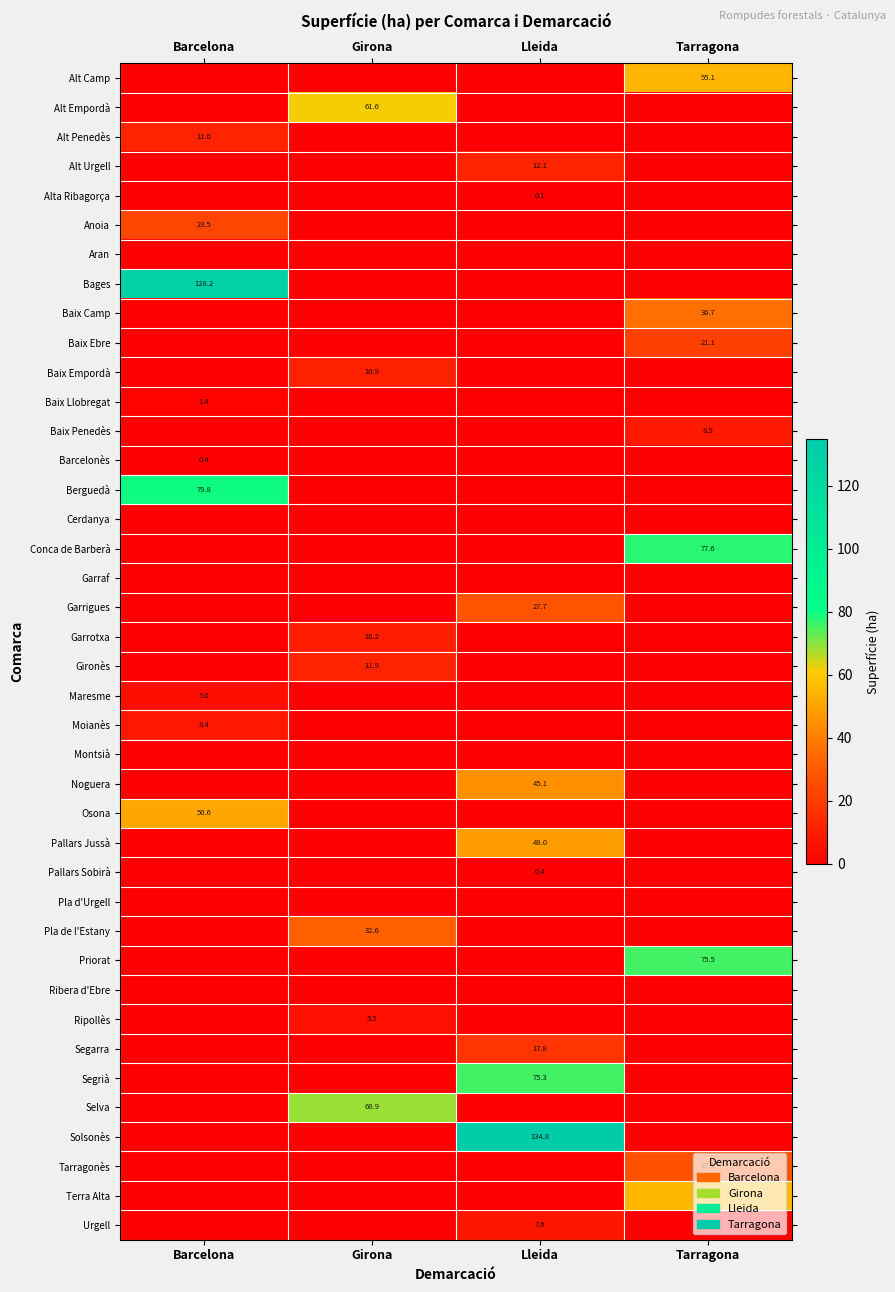

The Urgell series shows 7.6 at Lleida. True or false?

True